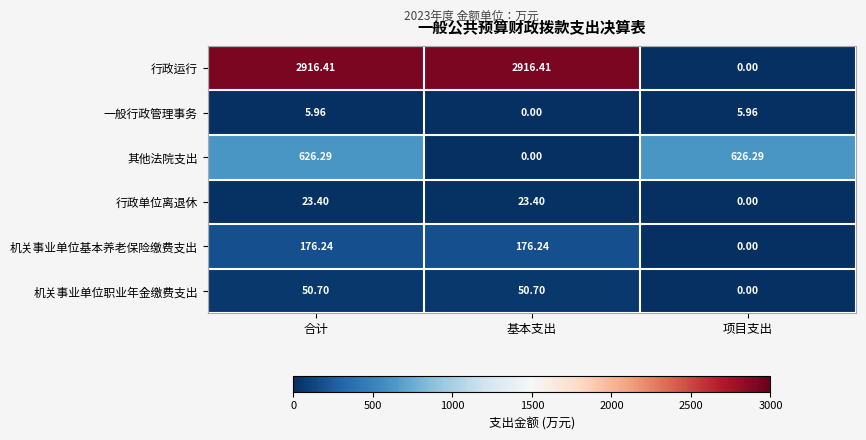

At which category is the sum across all series the highest?

合计